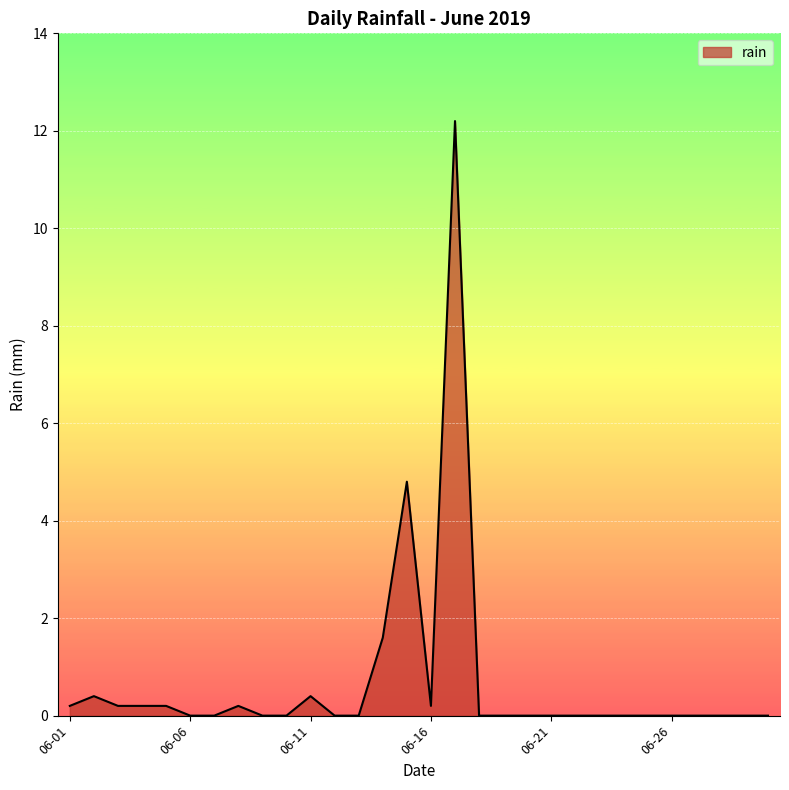

What is the maximum value shown in the chart?

12.2